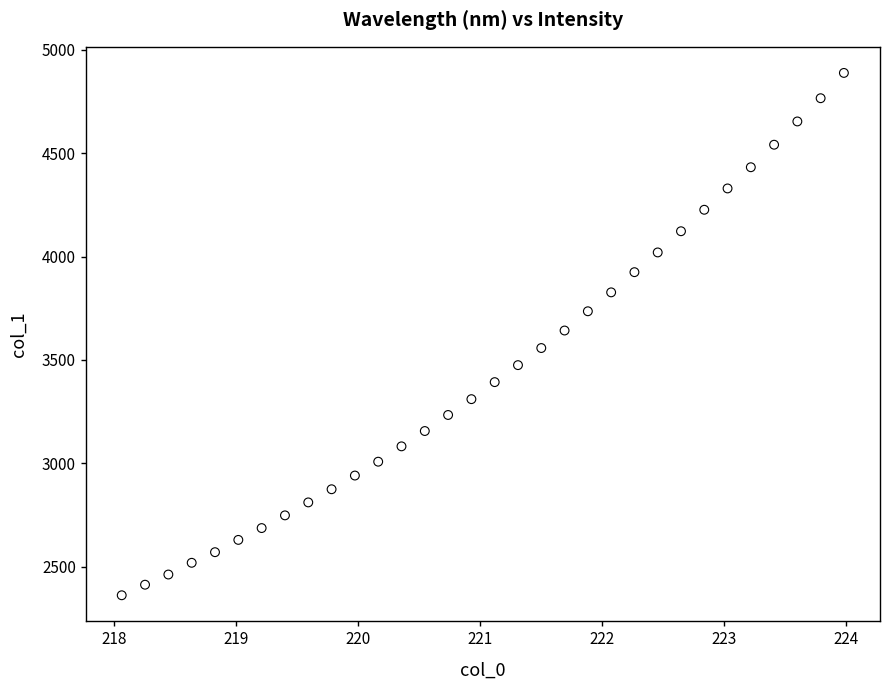

What is the range of X values (max minus min)?

5.9